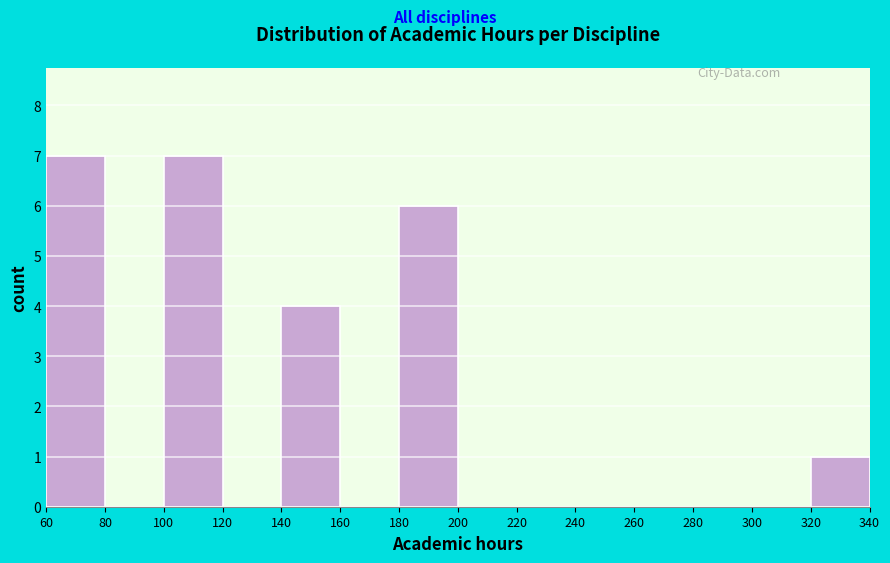

Reading left to right, list every bar in this chart as the range it spans on the x-axis followed by its height. The values are not printed on the chart, so give them approximately, as read against the axis.

60 to 80: 7
80 to 100: 0
100 to 120: 7
120 to 140: 0
140 to 160: 4
160 to 180: 0
180 to 200: 6
200 to 220: 0
220 to 240: 0
240 to 260: 0
260 to 280: 0
280 to 300: 0
300 to 320: 0
320 to 340: 1